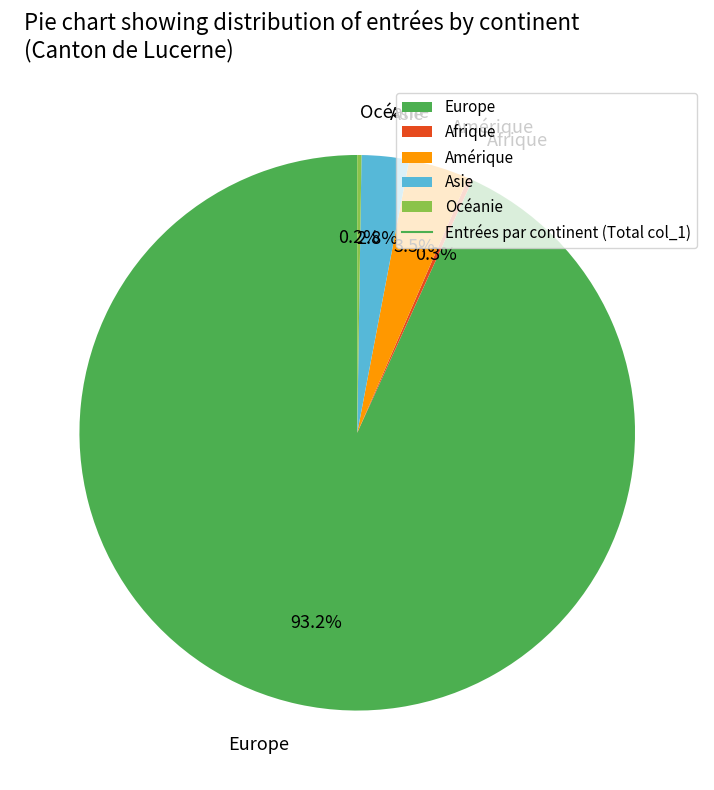

What is the largest slice in the pie chart?

Europe